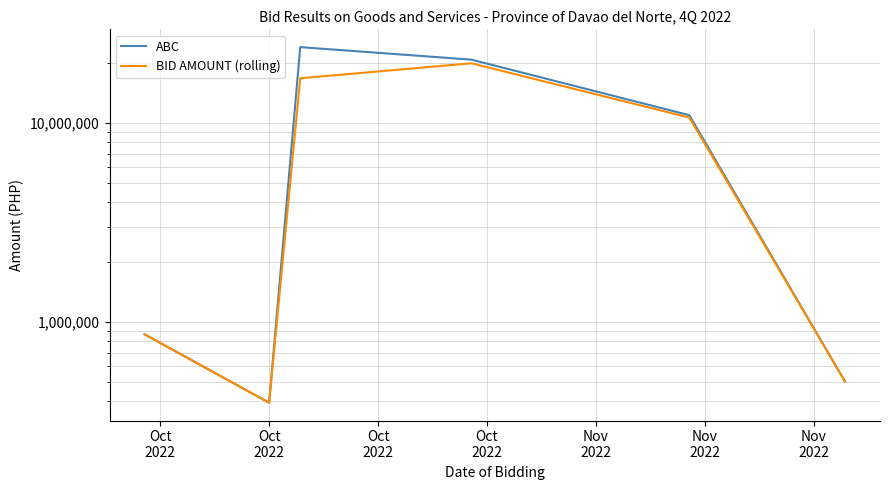

In ABC, how many points are higher than both neighbors (excluding endpoints)?

1